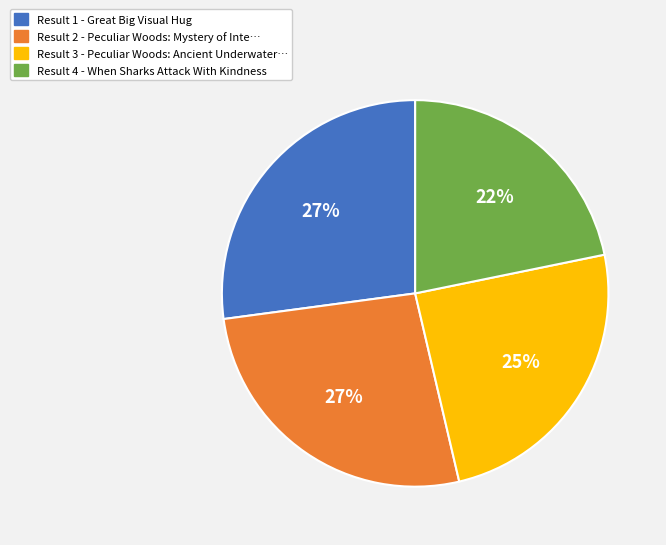

Does any single category account for the majority?

No